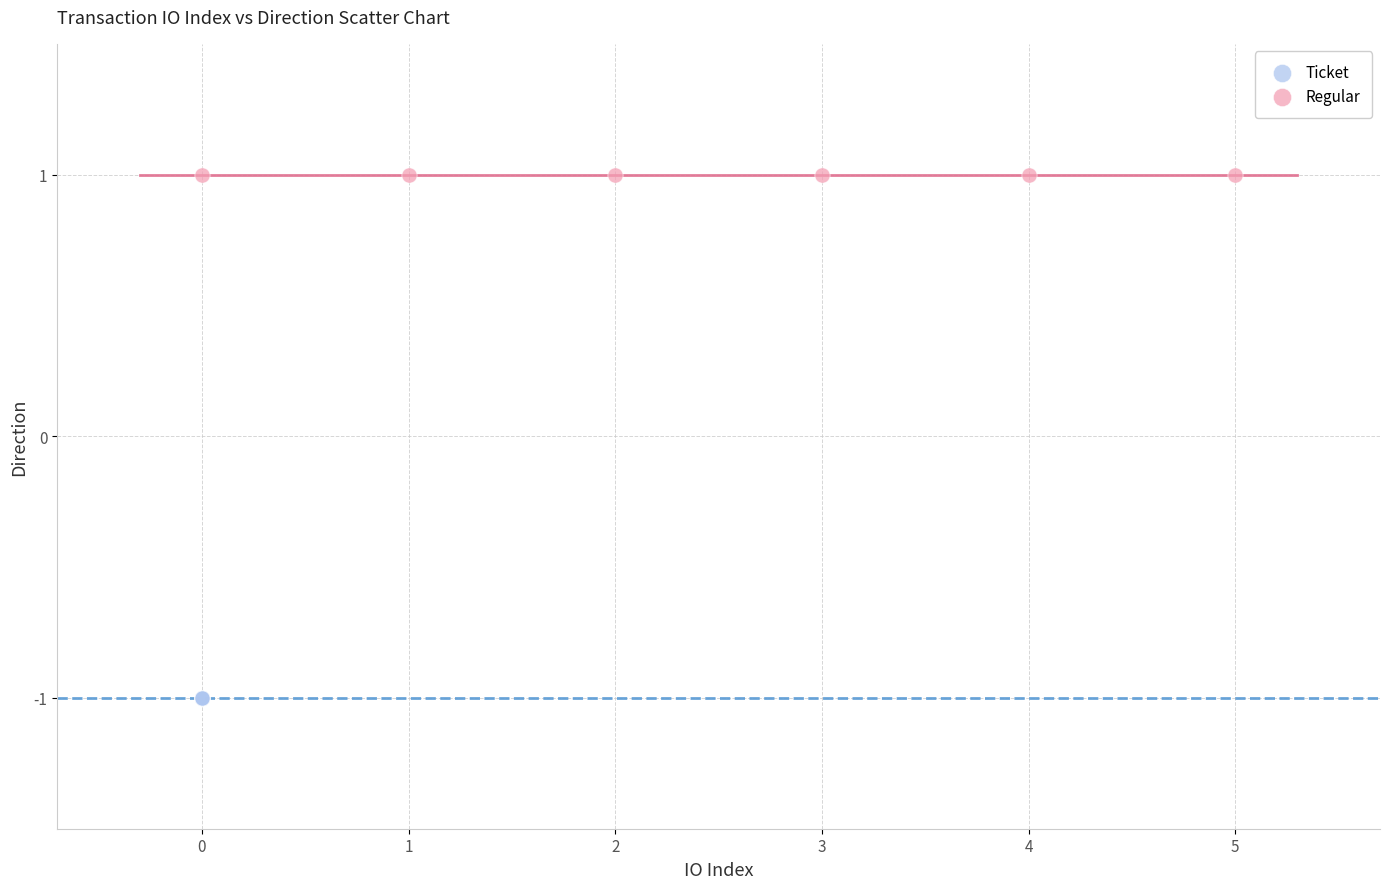

Which series reaches the minimum Y coordinate?

Ticket